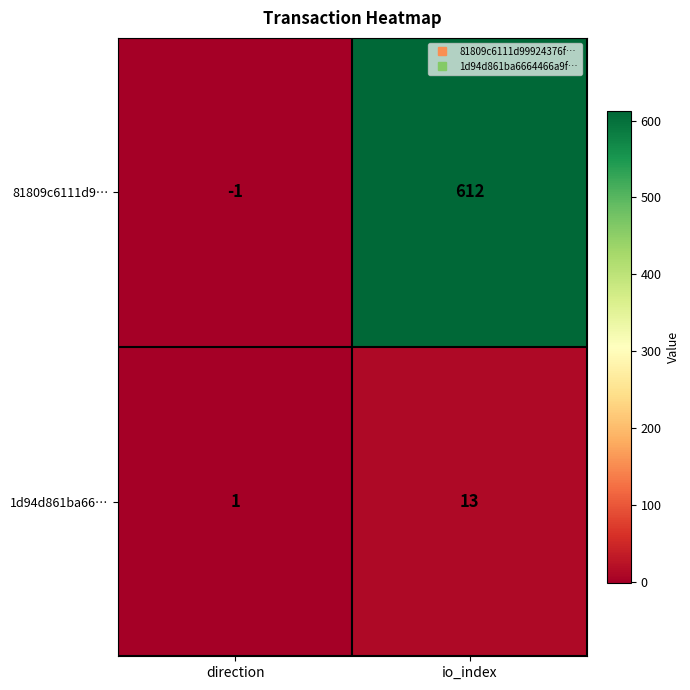

Which category has the highest value across all series?

io_index